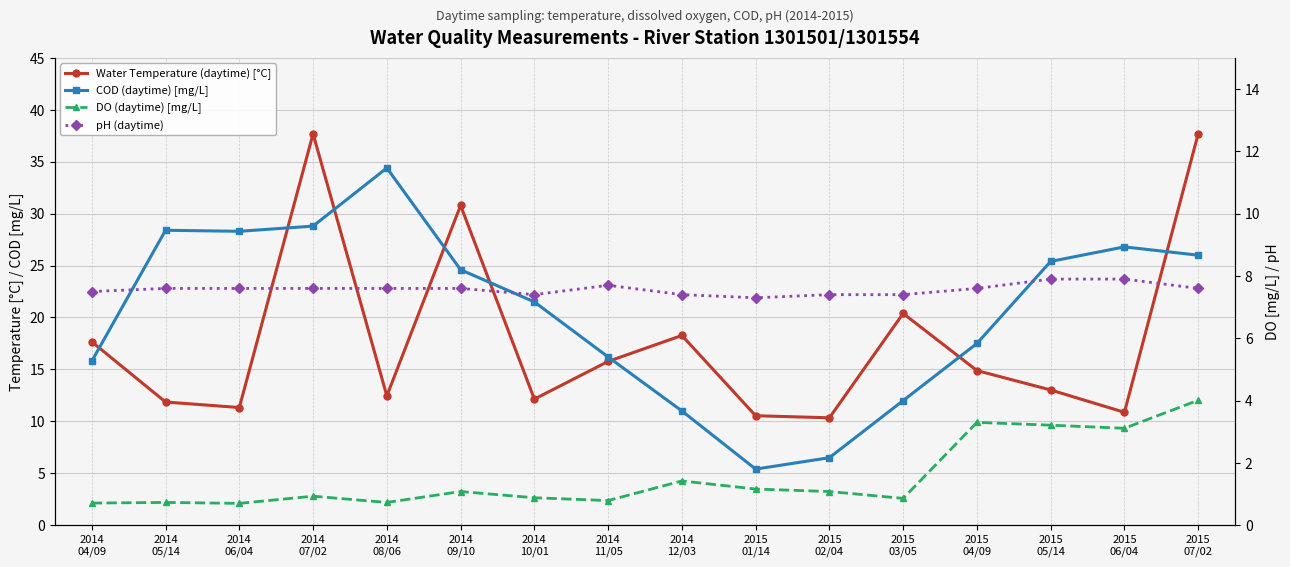

In Water Temperature (daytime) [°C], how many points are lower than both neighbors (excluding endpoints)?

5